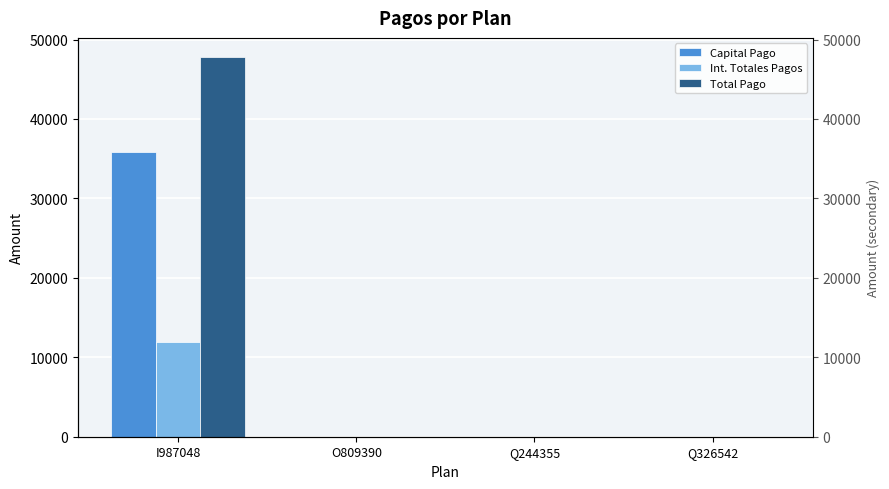

What is the highest value of the Total Pago series?

47819.8